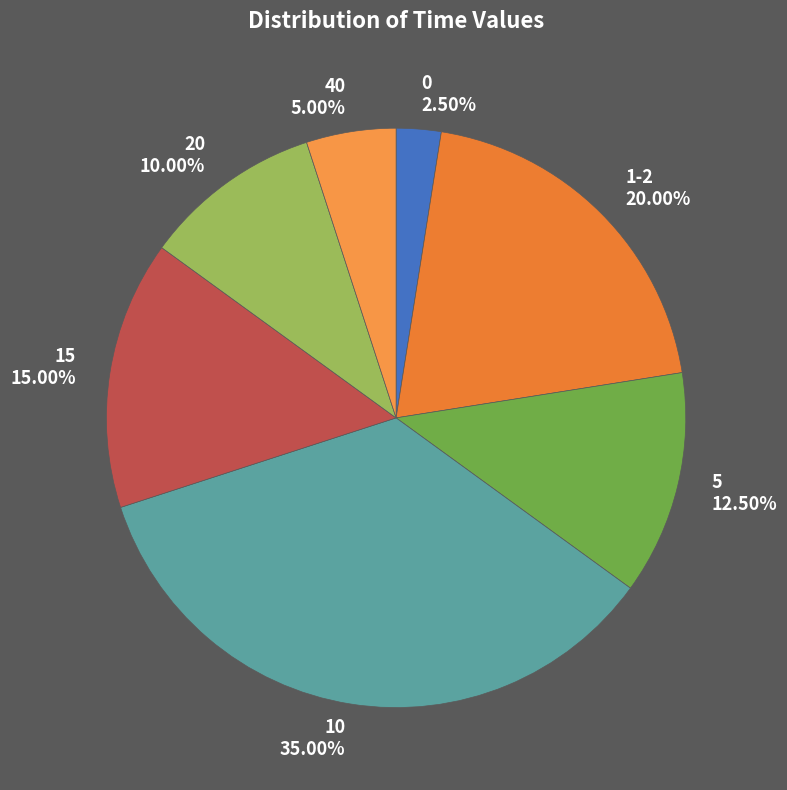

What is the ratio of the value at 20 to the value at 5?

0.8